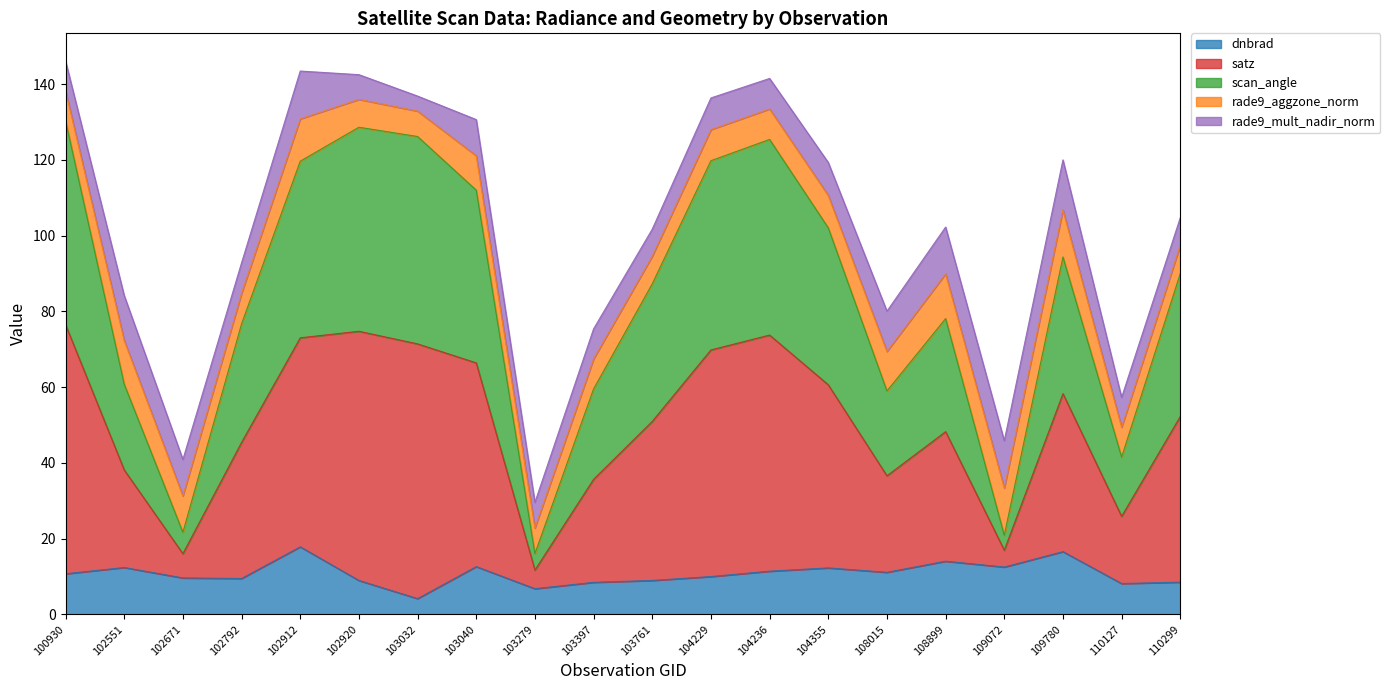

How many lines are shown in the chart?

5